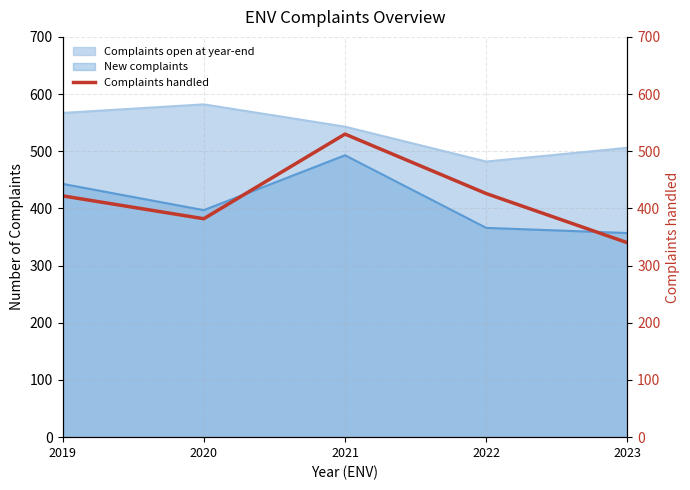

Which category has the lowest value in the Complaints open at year-end series?

2022